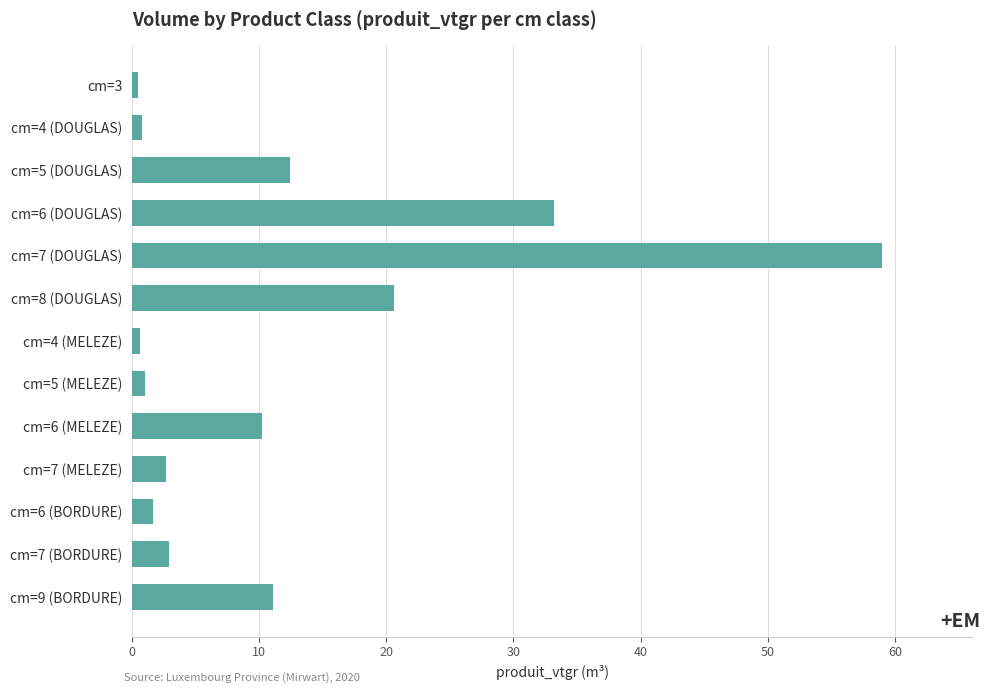

The chart shows a value of 20.6 at cm=8 (DOUGLAS). True or false?

True